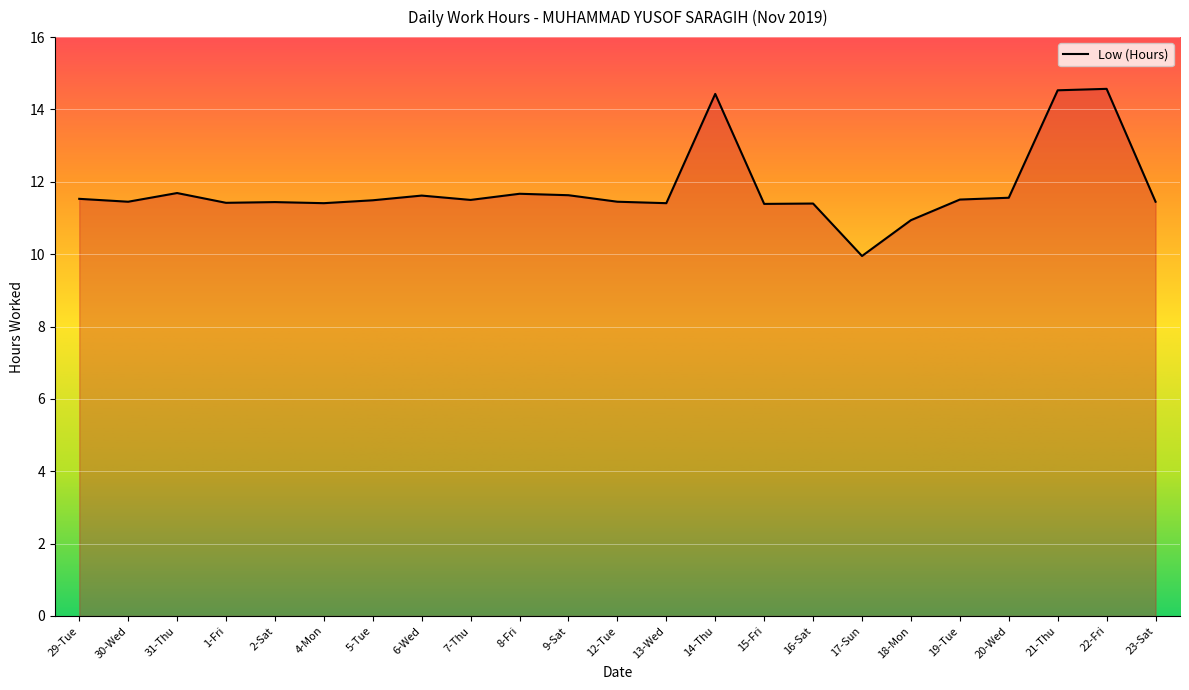

Which category has the lowest value across all series?

17-Sun